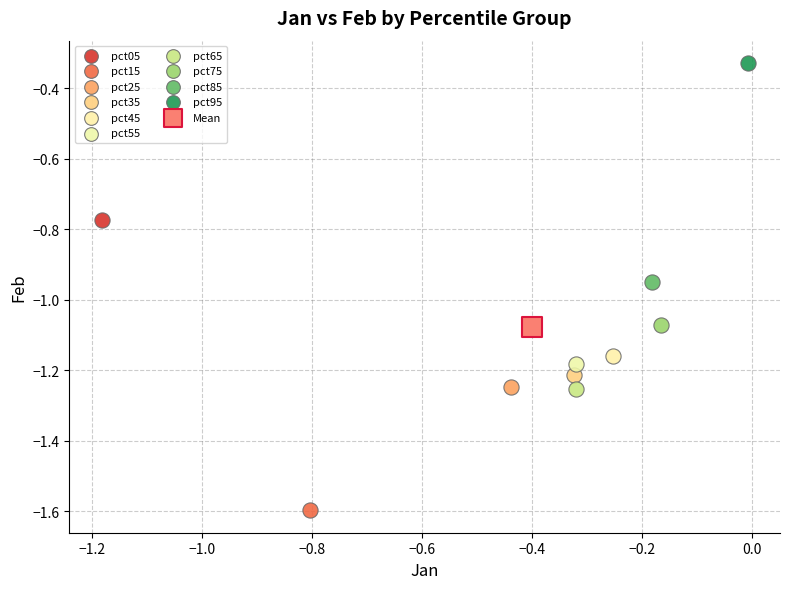

What are all the series names shown in the legend?

pct05, pct15, pct25, pct35, pct45, pct55, pct65, pct75, pct85, pct95, Mean